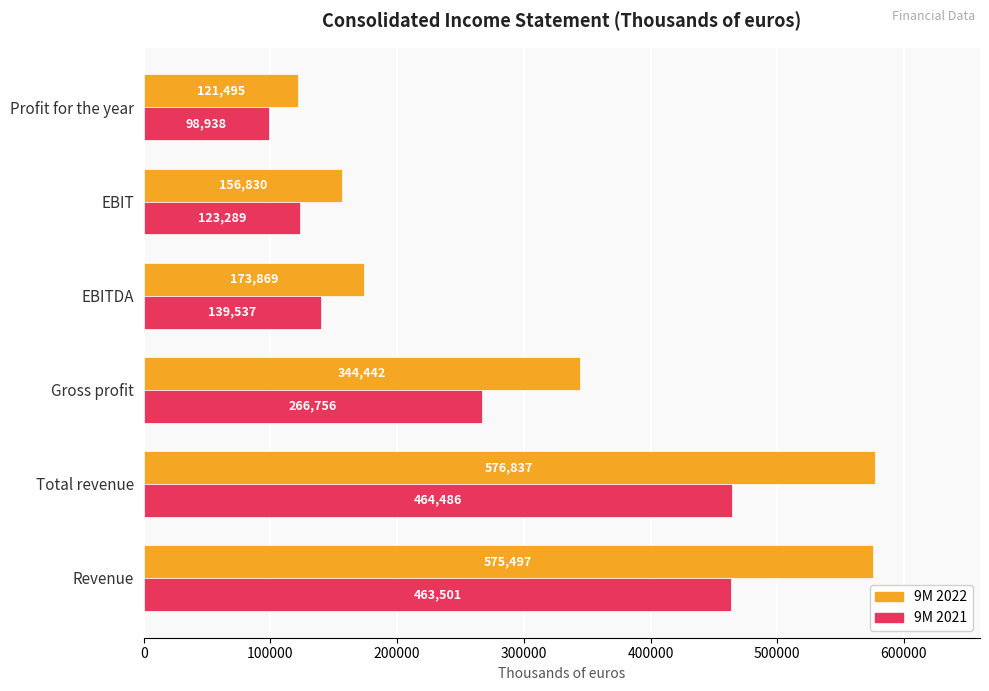

At which label is 9M 2022 closest to 349166?

Gross profit